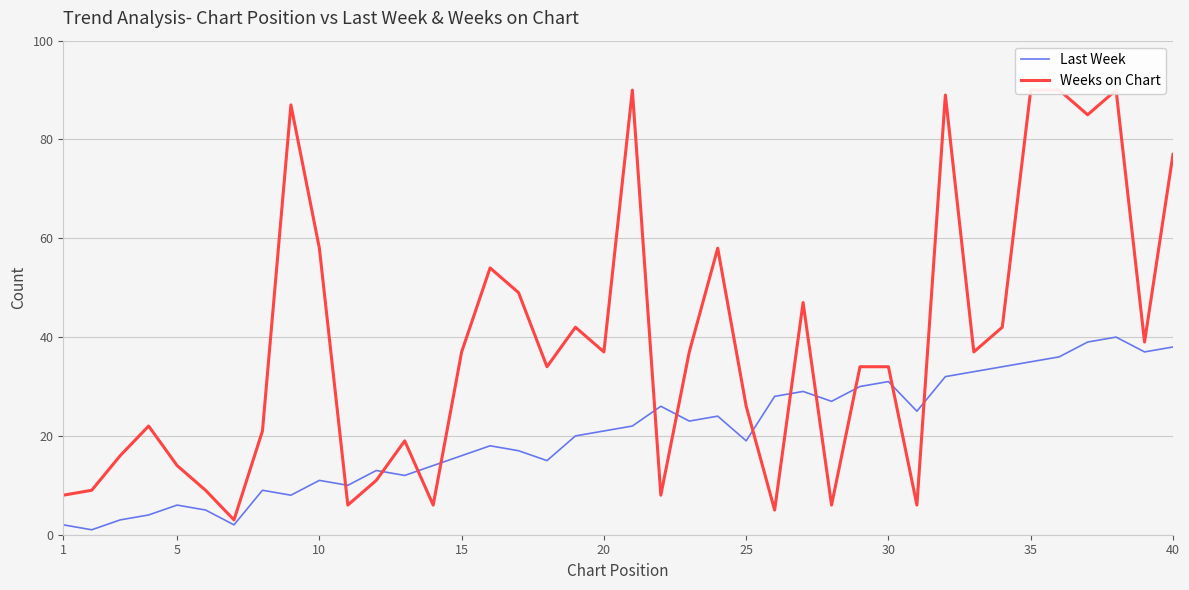

Does the chart have visible grid lines?

Yes